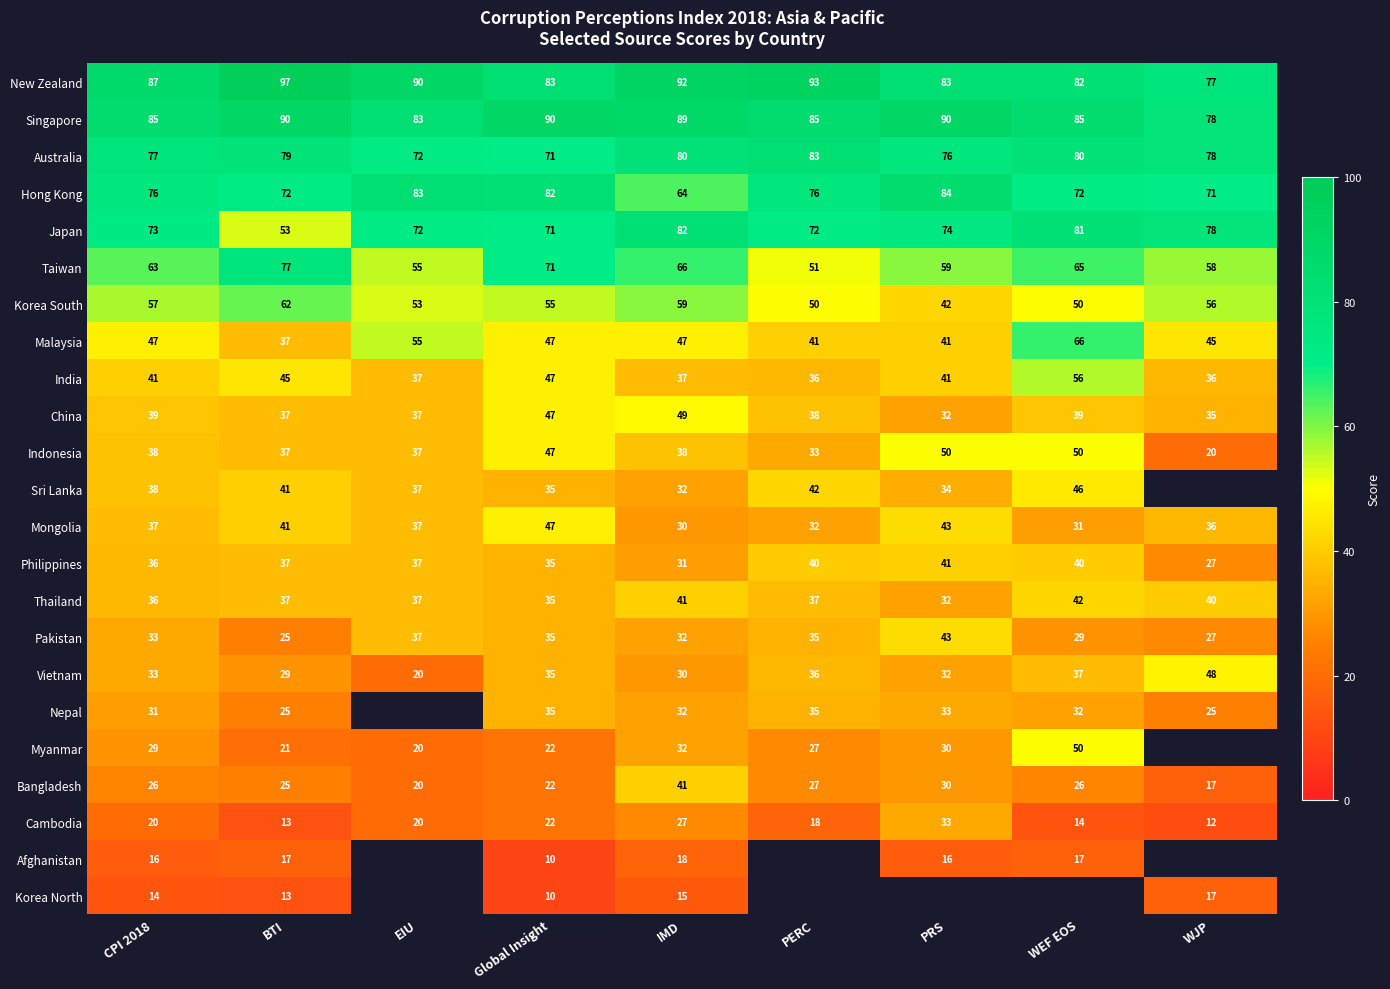

Is it true that Philippines equals 61.4 at EIU?

False